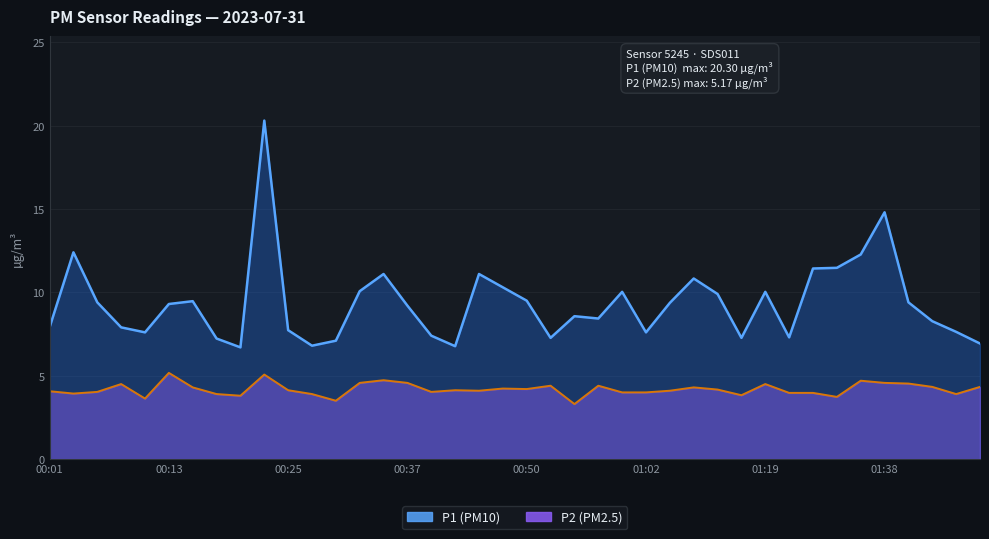

Reading left to right, list all the values displayed in this chart.

P1: 7.9	12.4	9.4	7.9	7.6	9.3	9.5	7.2	6.7	20.3	7.7	6.8	7.1	10.1	11.1	9.2	7.4	6.8	11.1	10.3	9.5	7.3	8.6	8.4	10.0	7.6	9.4	10.8	9.9	7.3	10.0	7.3	11.4	11.5	12.3	14.8	9.4	8.3	7.6	6.9
P2: 4.1	3.9	4.0	4.5	3.6	5.2	4.3	3.9	3.8	5.1	4.1	3.9	3.5	4.6	4.7	4.6	4.0	4.1	4.1	4.2	4.2	4.4	3.3	4.4	4.0	4.0	4.1	4.3	4.2	3.8	4.5	4.0	4.0	3.7	4.7	4.6	4.5	4.3	3.9	4.3